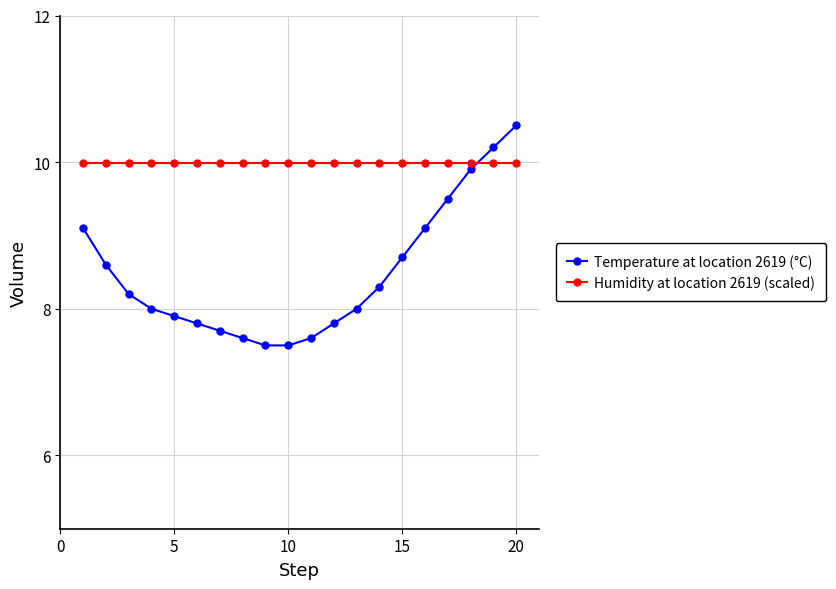

What is the maximum value shown in the chart?

10.5